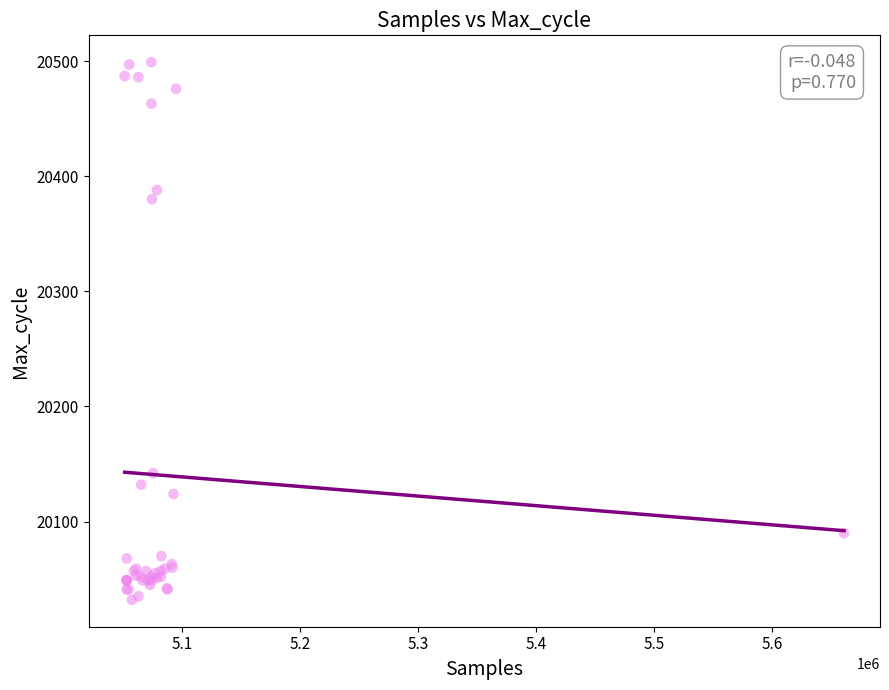

What Y value in the scatter plot is closest to 20265?

20380